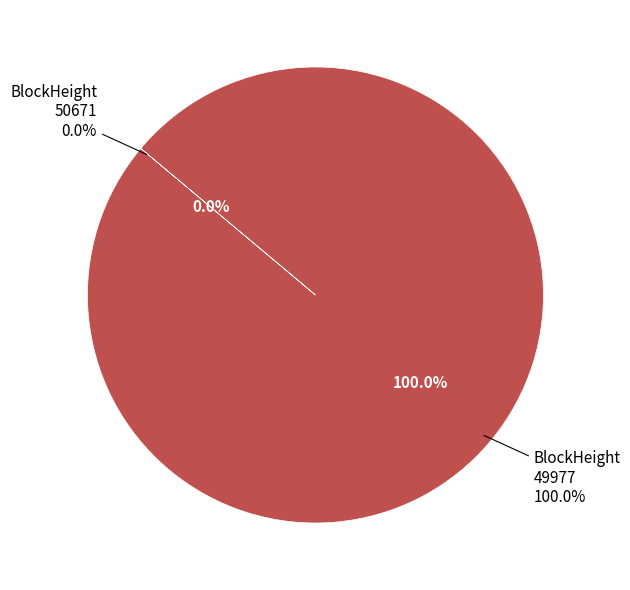

Which category has the biggest portion of the pie?

49977